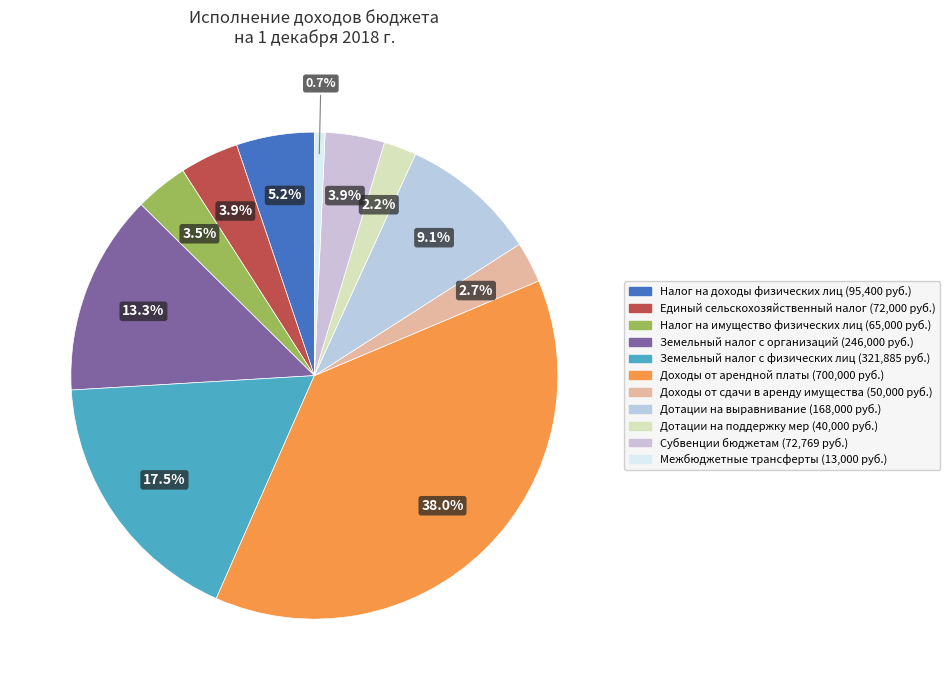

How many slices are in this pie chart?

11